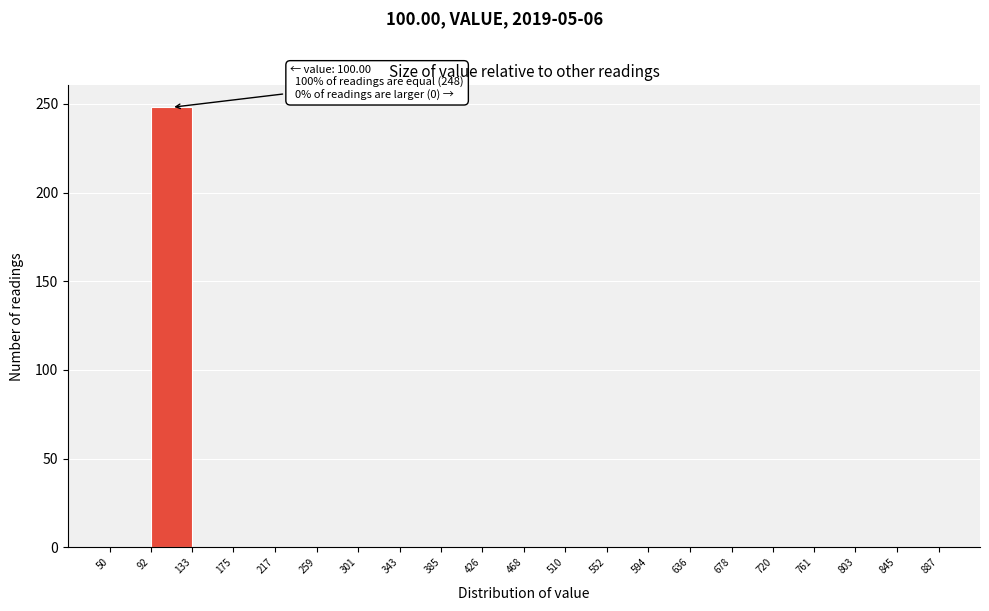

Which range on the x-axis has the tallest bar?

92 to 133